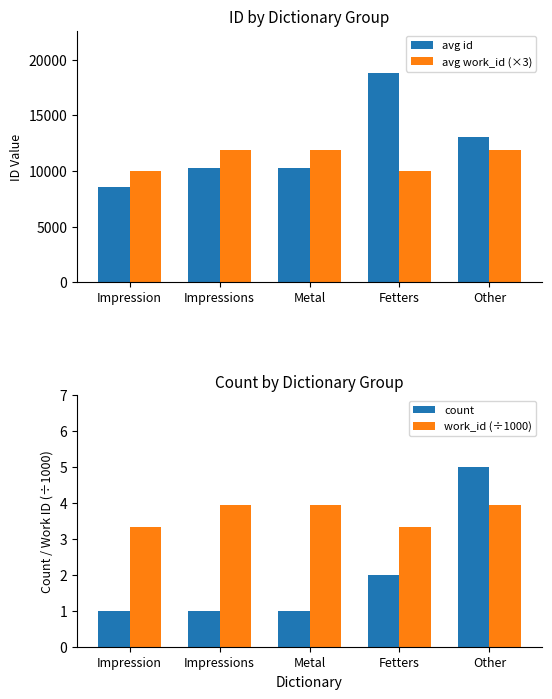

Reading left to right, what are all the values shown in this chart?

avg id: Impression=8590.0	Impressions=10306.0	Metal=10310.0	Fetters=18842.0	Other=13048.0
avg work_id (×3): Impression=9966.0	Impressions=11871.0	Metal=11871.0	Fetters=9966.0	Other=11871.0
count: Impression=1.0	Impressions=1.0	Metal=1.0	Fetters=2.0	Other=5.0
work_id (÷1000): Impression=3.3	Impressions=4.0	Metal=4.0	Fetters=3.3	Other=4.0